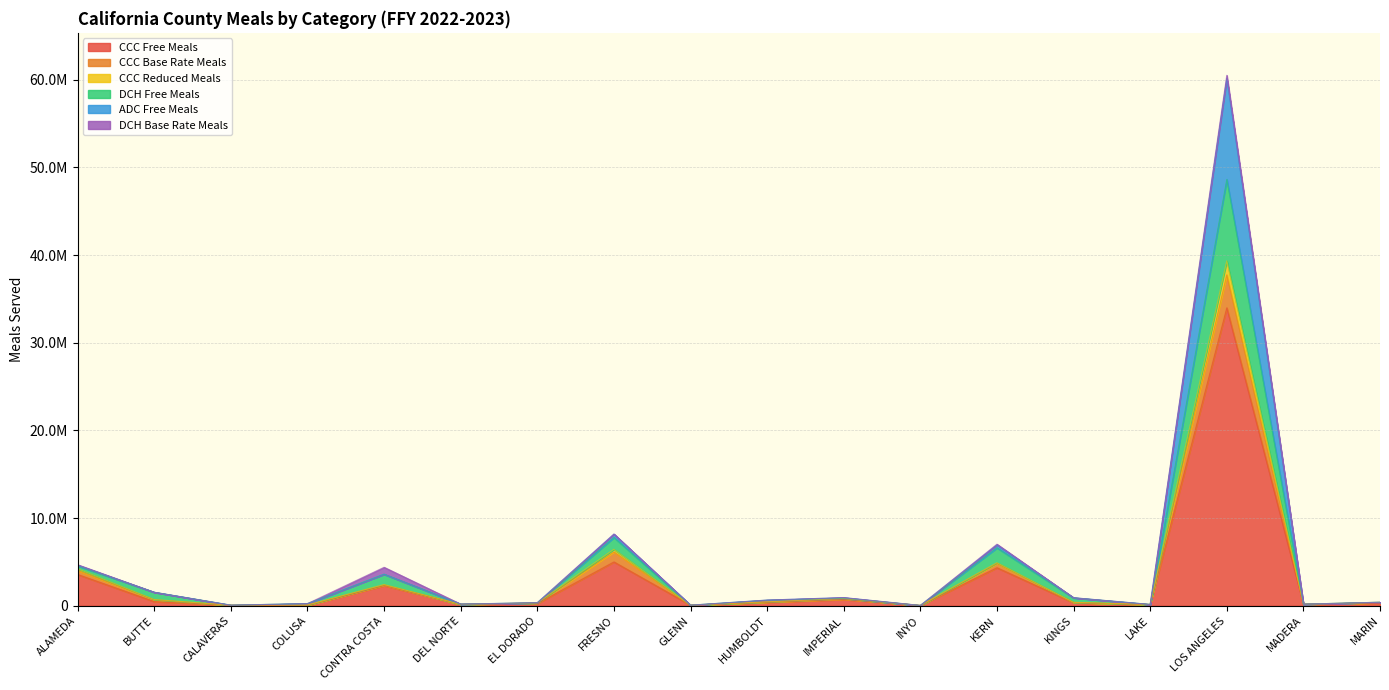

True or false: CCC Reduced Meals and CCC Free Meals intersect in this chart.

False